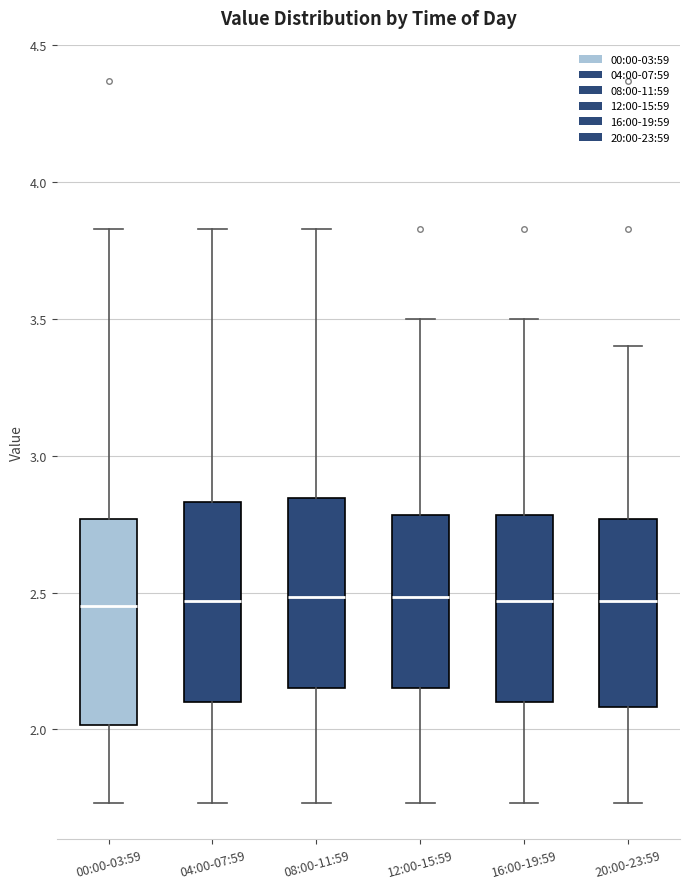

Where is the lower edge of the box for 12:00-15:59 on the y-axis? The values are not printed on the chart, so give them approximately, as read against the axis.

2.15